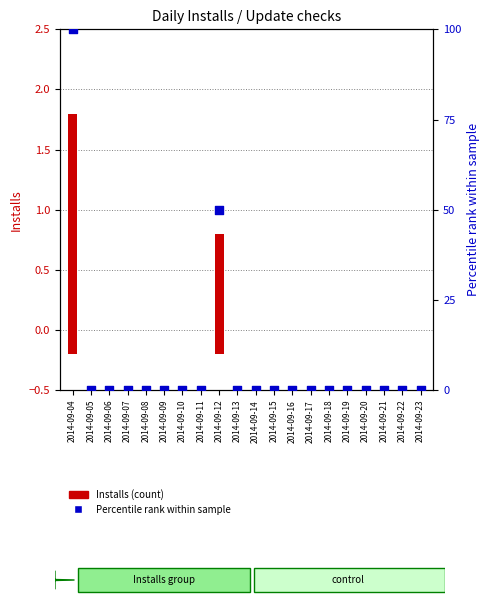

Is the value of Installs (count) at 2014-09-22 greater than the value of Percentile rank within sample at 2014-09-11?

No